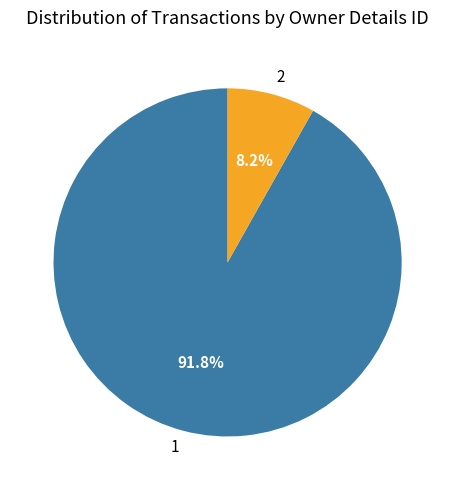

Approximately how many times larger is the value at 1 compared to 2?

11.2